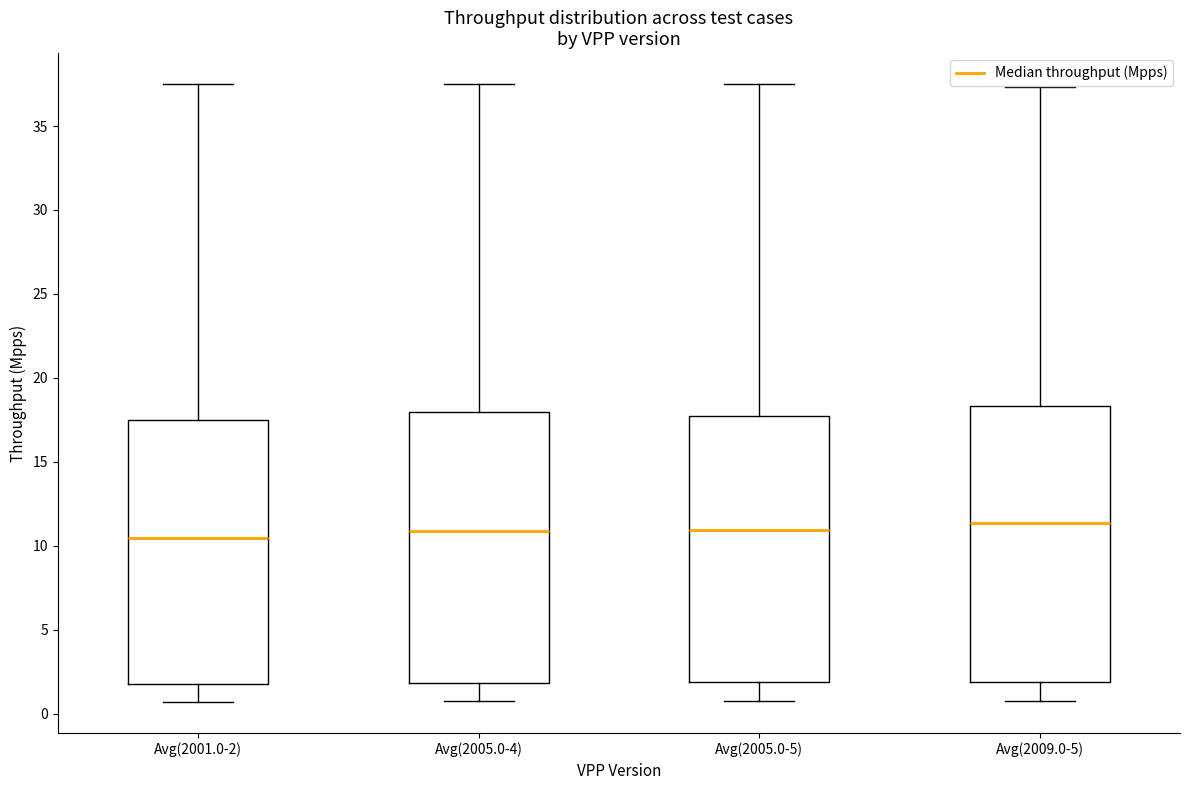

Reading left to right, read every box against the y-axis: the position of its median line, the range the box covers, and the ends of its whiskers. The values are not printed on the chart, so give them approximately, as read against the axis.

Avg(2001.0-2): median 10.5, box 2.0 to 17.5, whiskers 0.5 to 37.5
Avg(2005.0-4): median 11.0, box 2.0 to 18.0, whiskers 0.5 to 37.5
Avg(2005.0-5): median 11.0, box 2.0 to 17.5, whiskers 0.5 to 37.5
Avg(2009.0-5): median 11.5, box 2.0 to 18.5, whiskers 0.5 to 37.5